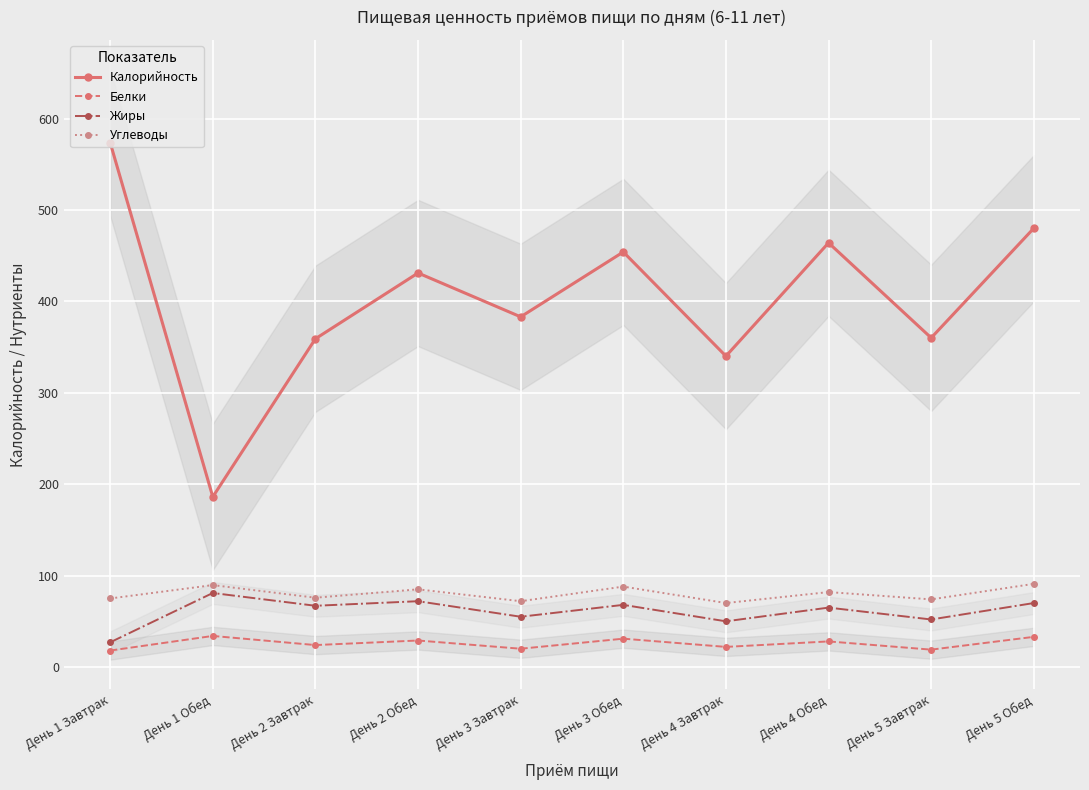

At which category is the sum across all series the highest?

День 1 Завтрак